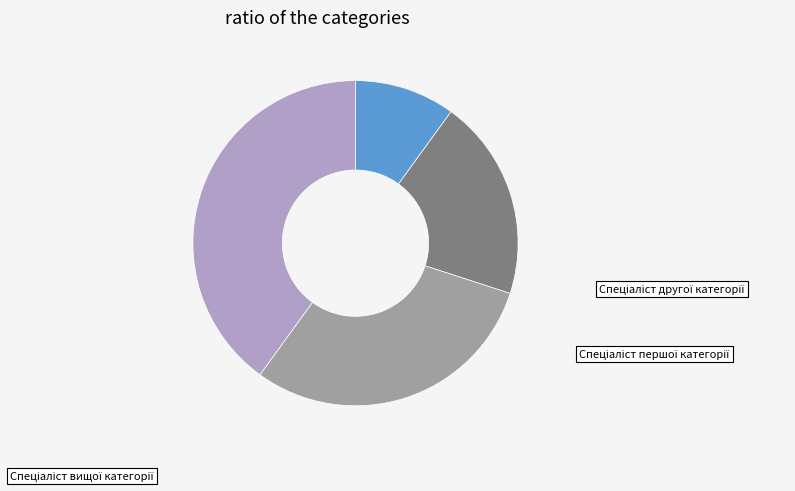

Does any single category account for the majority?

No